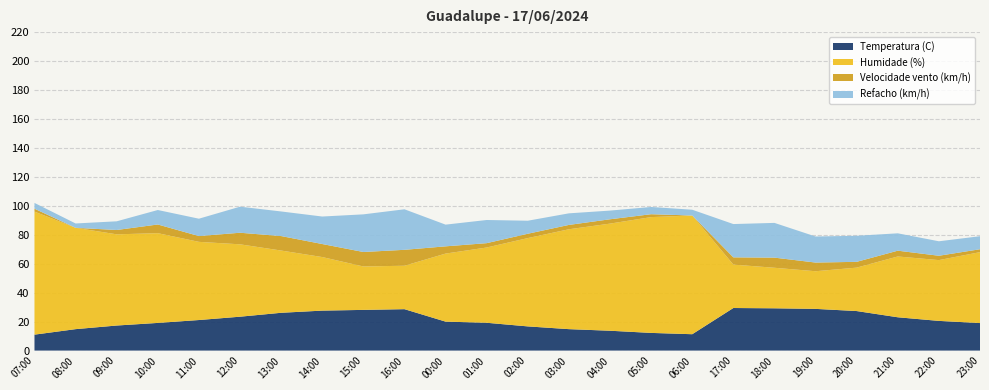

Reading left to right, what are all the values shown in this chart?

Temperatura (C): 11.0	14.8	17.3	19.1	21.1	23.4	26.1	27.6	28.1	28.6	20.0	19.2	16.7	14.8	13.7	12.2	11.3	29.4	29.2	28.8	27.3	23.0	20.5	19.0
Humidade (%): 85.0	70.0	63.0	62.0	54.0	50.0	43.0	37.0	30.0	30.0	47.0	52.0	61.0	69.0	74.0	80.0	82.0	30.0	28.0	26.0	30.0	42.0	42.0	49.0
Velocidade vento (km/h): 2.0	0.0	3.0	6.0	4.0	8.0	10.0	9.0	10.0	11.0	5.0	3.0	3.0	3.0	3.0	2.0	0.0	5.0	7.0	6.0	4.0	4.0	3.0	2.0
Refacho (km/h): 4.0	3.0	6.0	10.0	12.0	18.0	17.0	19.0	26.0	28.0	15.0	16.0	9.0	8.0	6.0	5.0	4.0	23.0	24.0	18.0	18.0	12.0	10.0	9.0